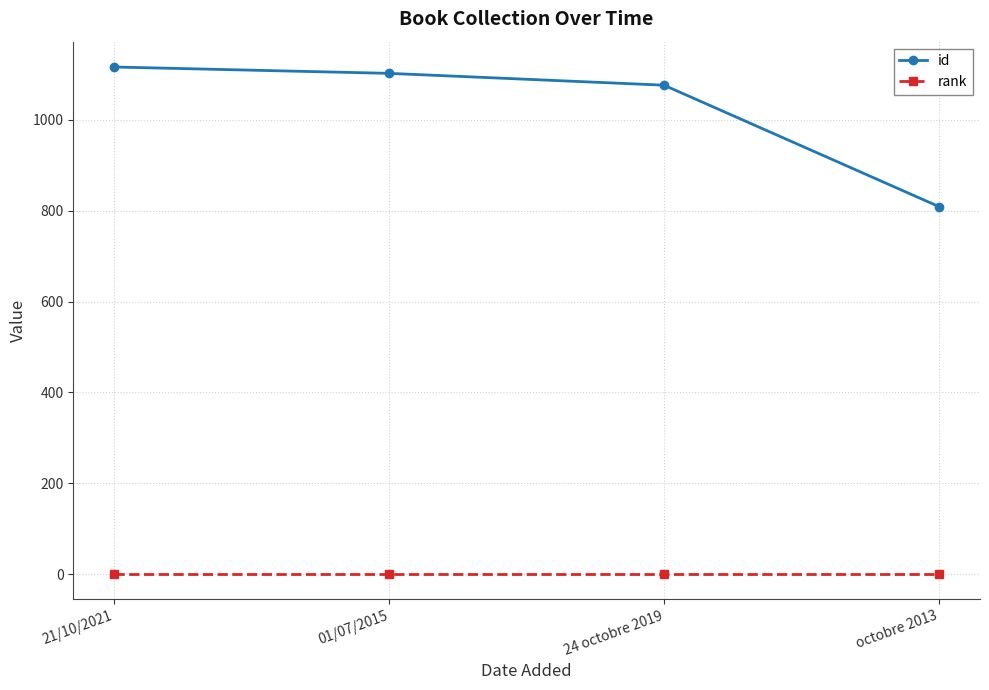

The value of id at 24 octobre 2019 is 1076. True or false?

True